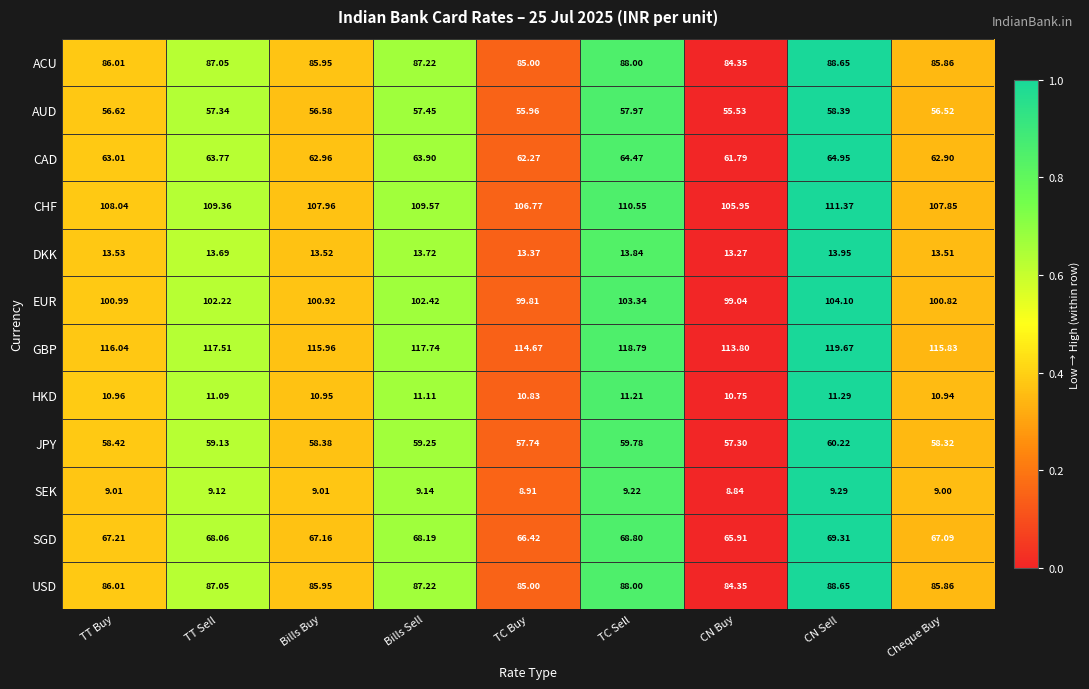

Count the number of categories in the chart.

9